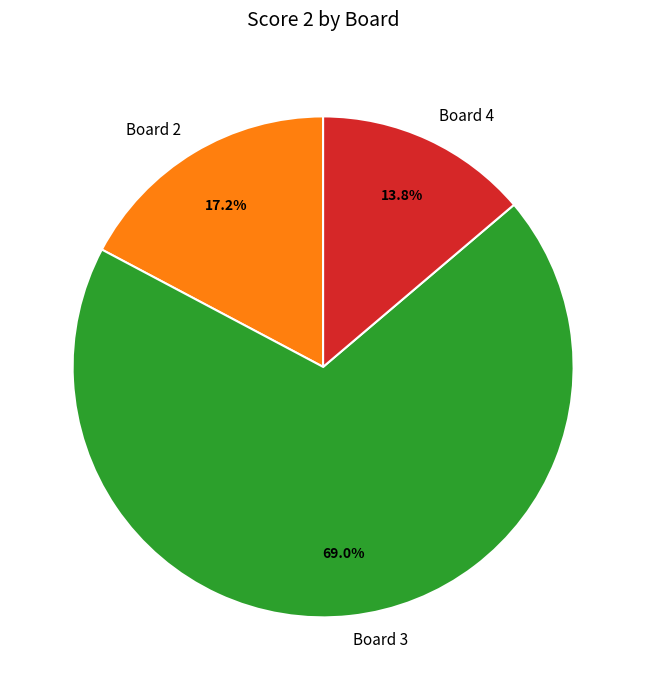

How much of the chart is everything except Board 3?

31.0%